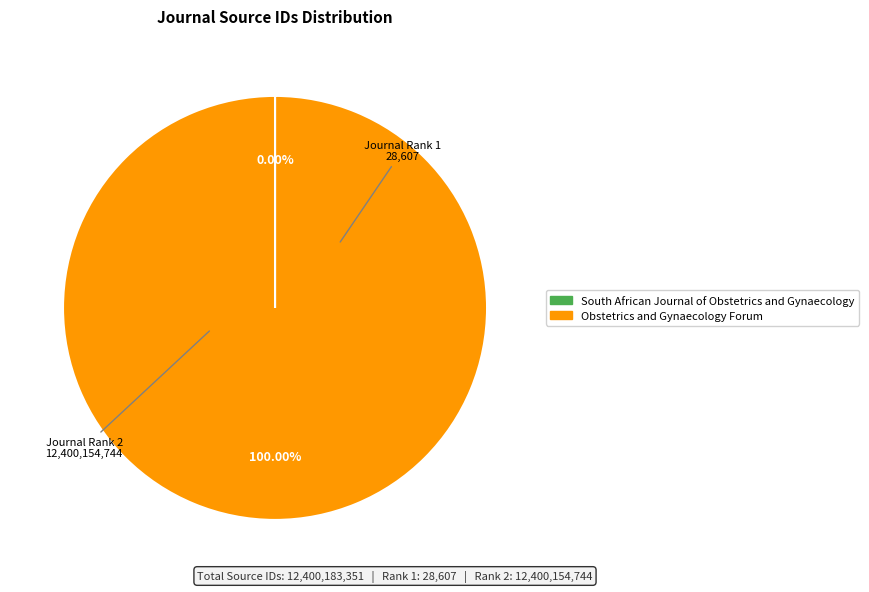

Which slice is the largest?

Obstetrics and Gynaecology Forum